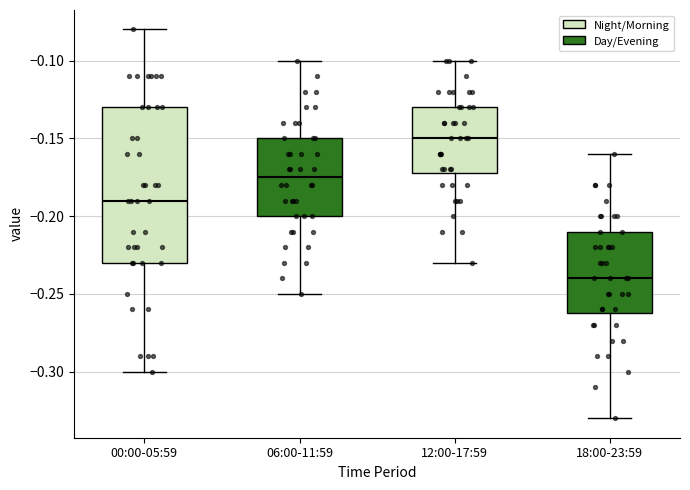

Which box has the highest median line?

12:00-17:59